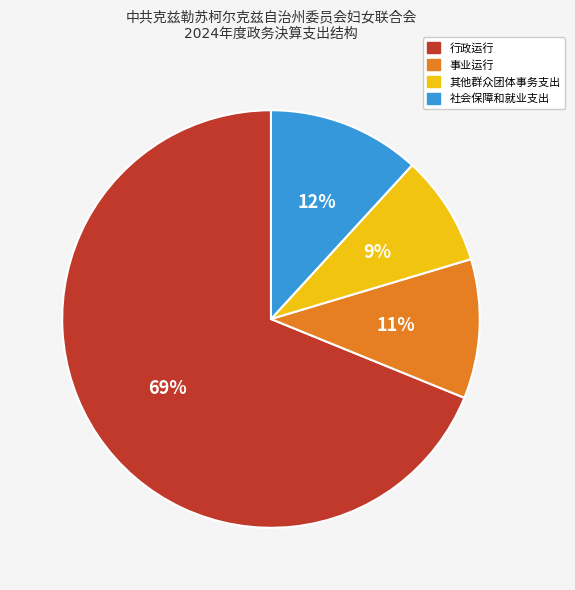

To the nearest percent, what percentage of the pie is 事业运行?

11%